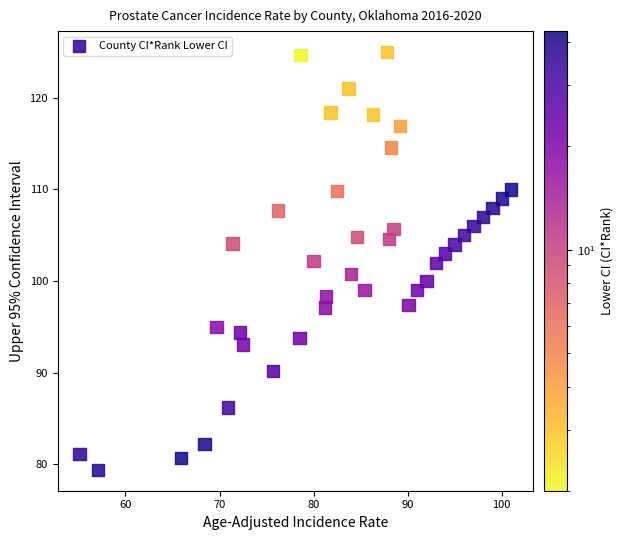

What is the range of X values (max minus min)?

45.9